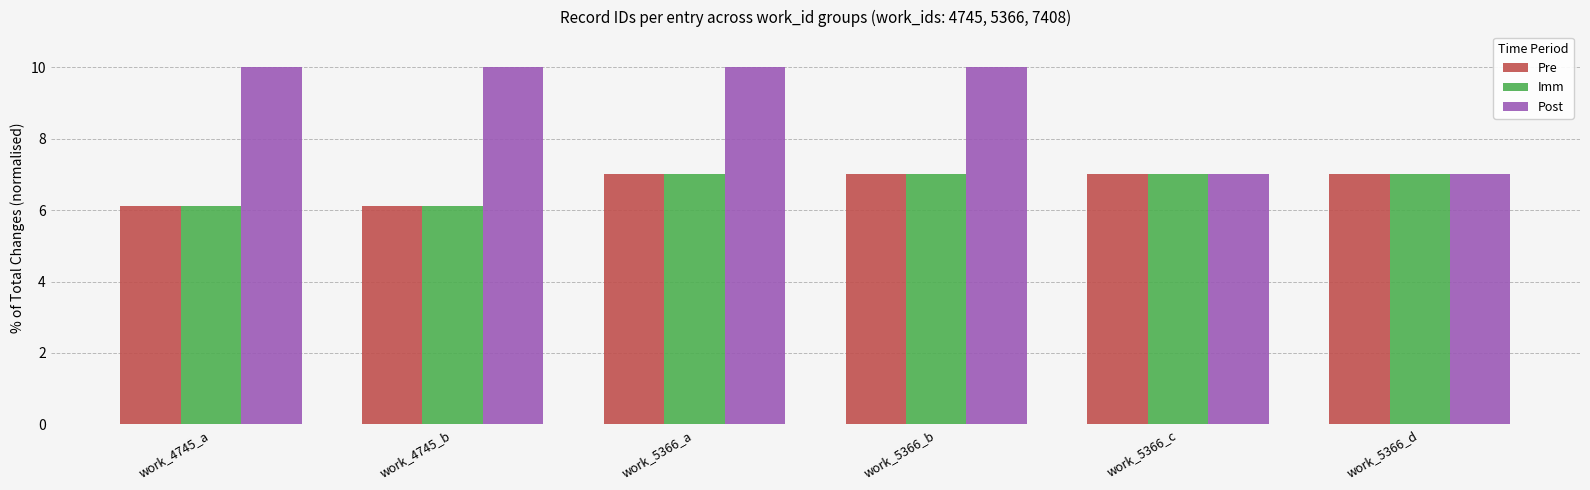

Is it true that Imm equals 2.0 at work_5366_d?

False